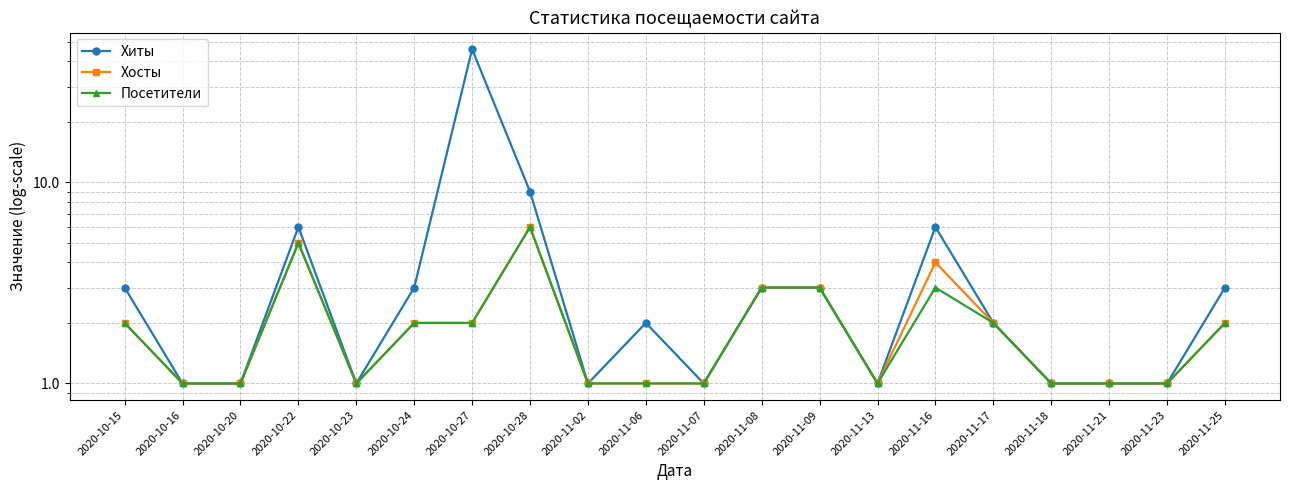

What is the lowest value of the Хиты series?

1